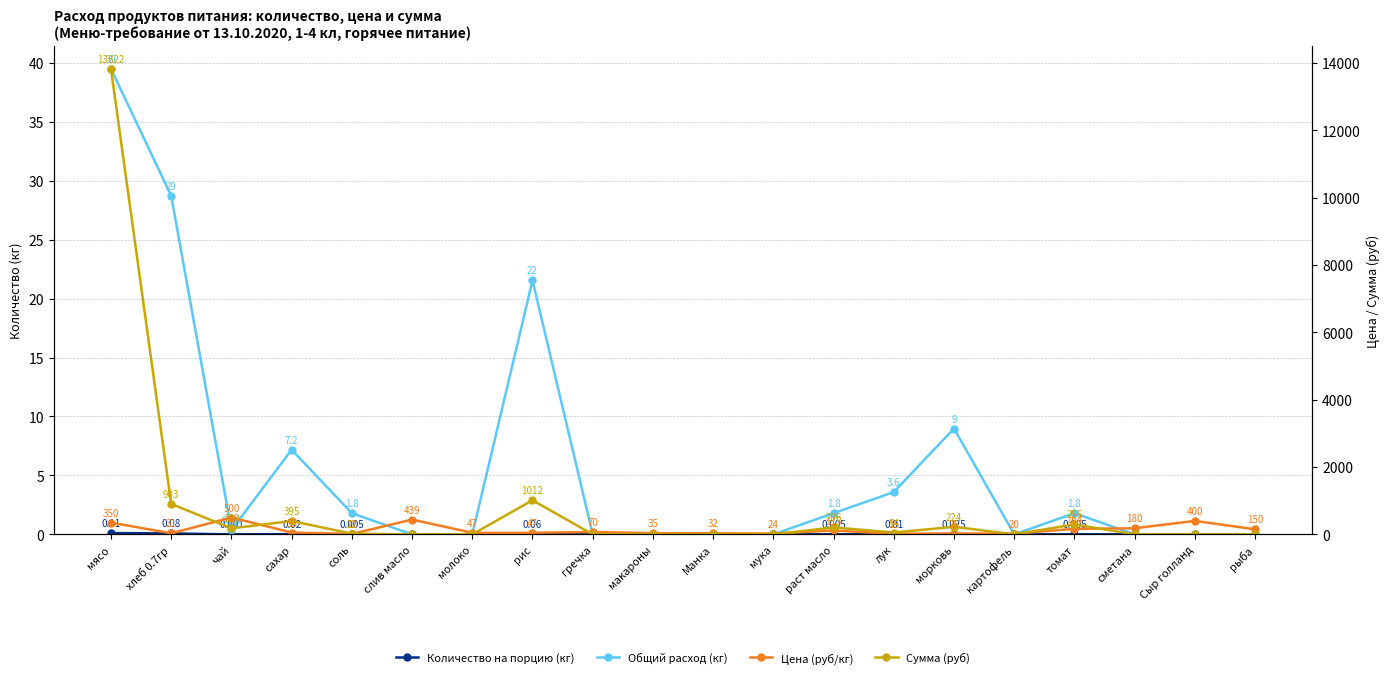

Which series changed the most between слив масло and Сыр голланд?

Цена (руб/кг)